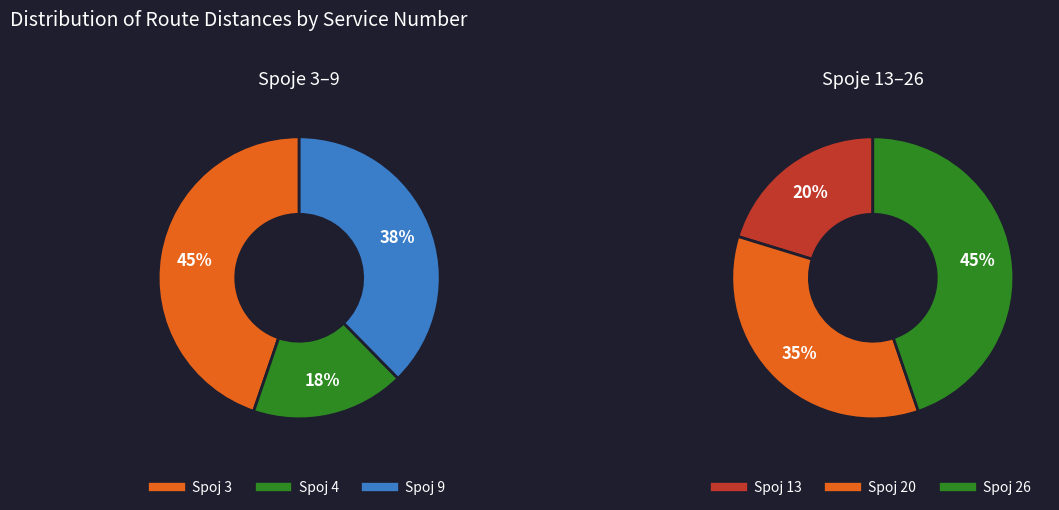

How many slices are in this pie chart?

6